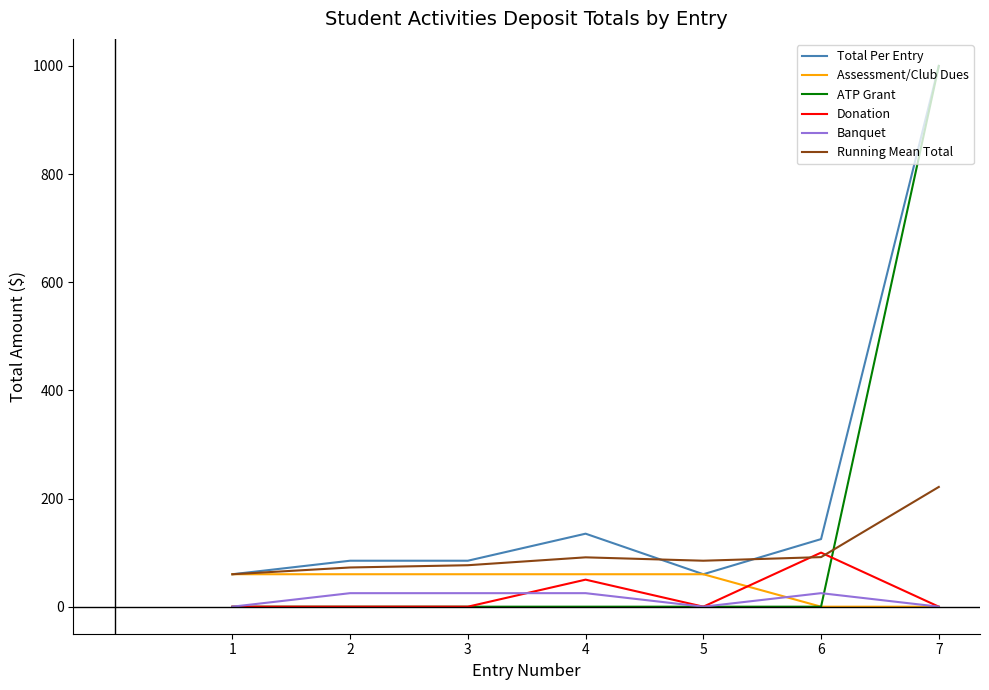

Does the chart have visible grid lines?

No